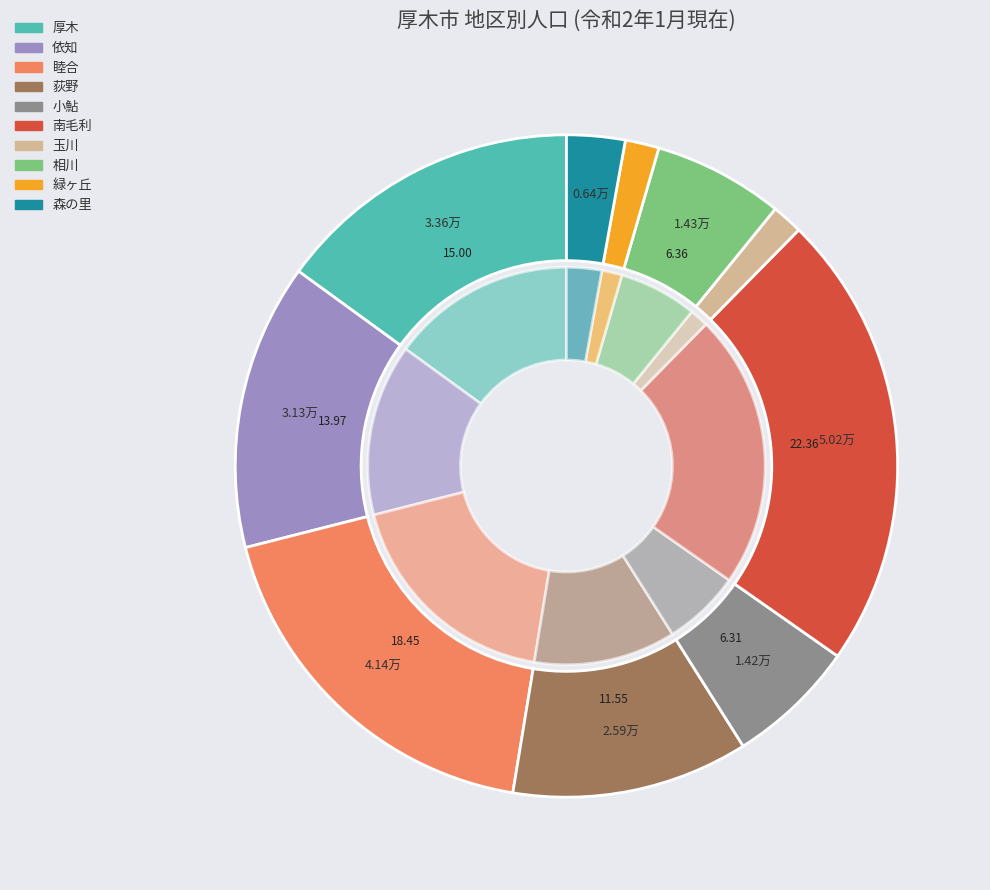

What is the smallest slice in the pie chart?

玉川